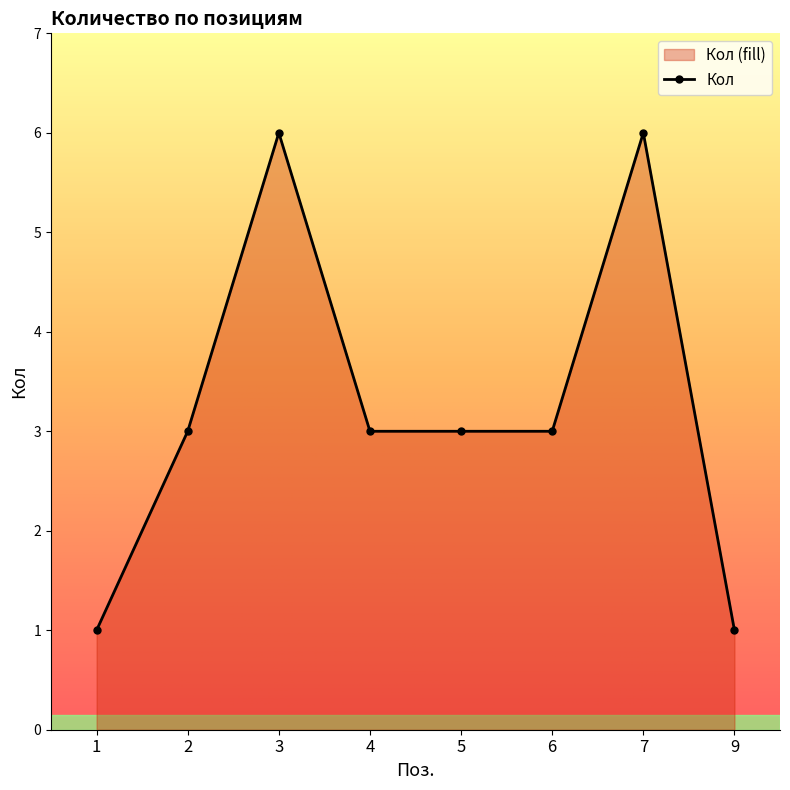

Reading left to right, extract all data points from this chart.

1	3	6	3	3	3	6	1